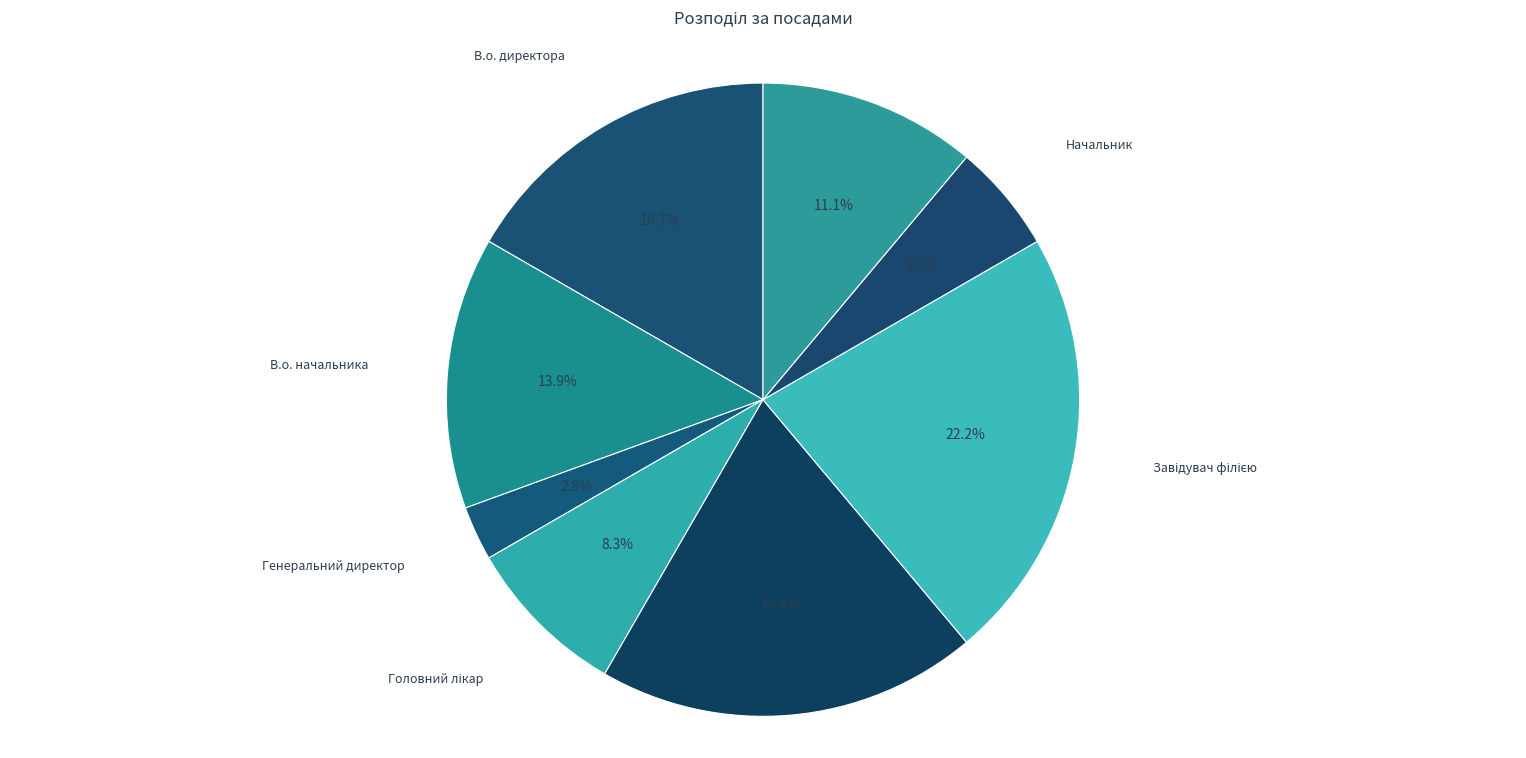

Approximately how many times larger is the value at Генеральний директор compared to Начальник?

0.5